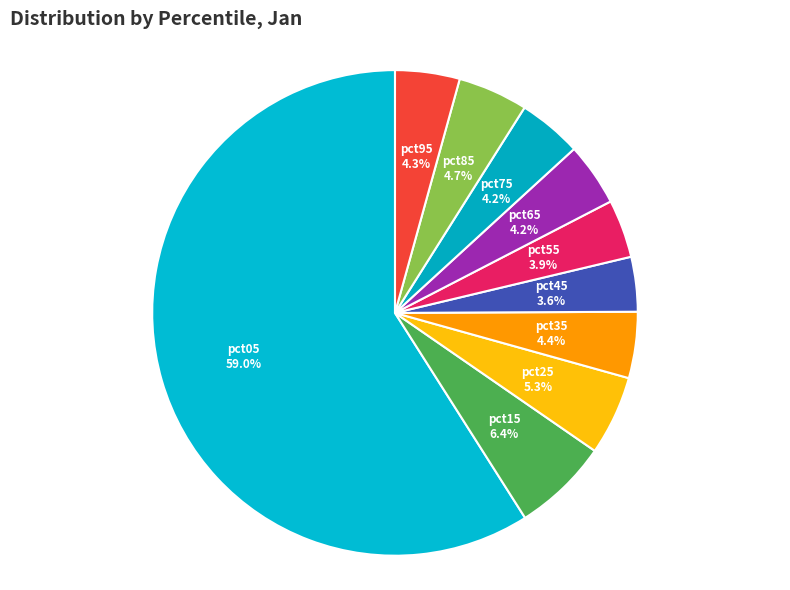

Which category accounts for the majority?

pct05